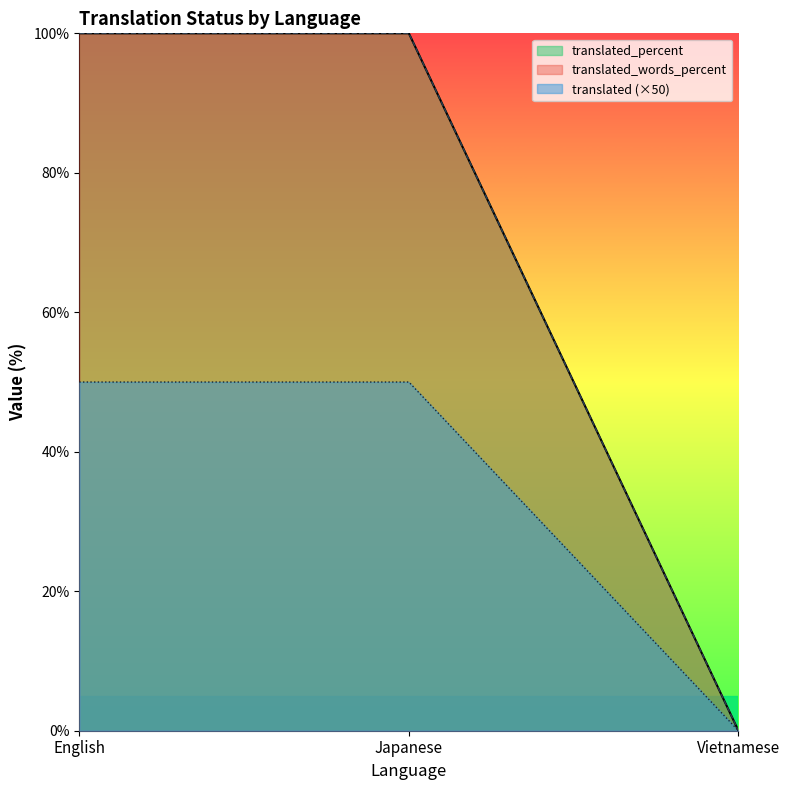

How many distinct data groups are displayed?

3